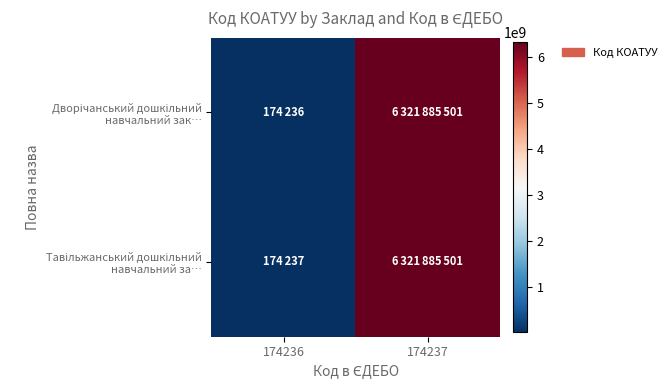

What is the total value across all series at 174237?

12643771002